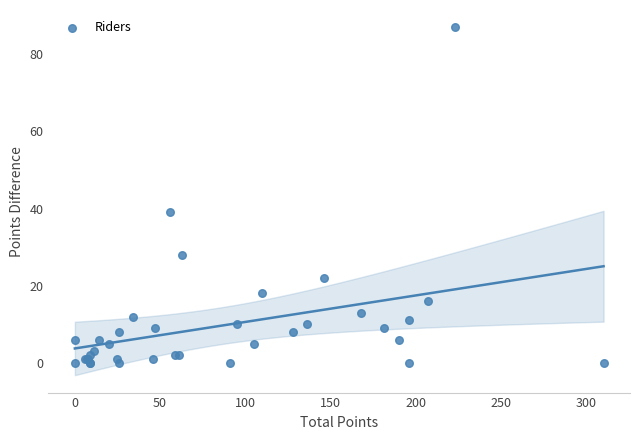

What Y value in the scatter plot is closest to 43?

39